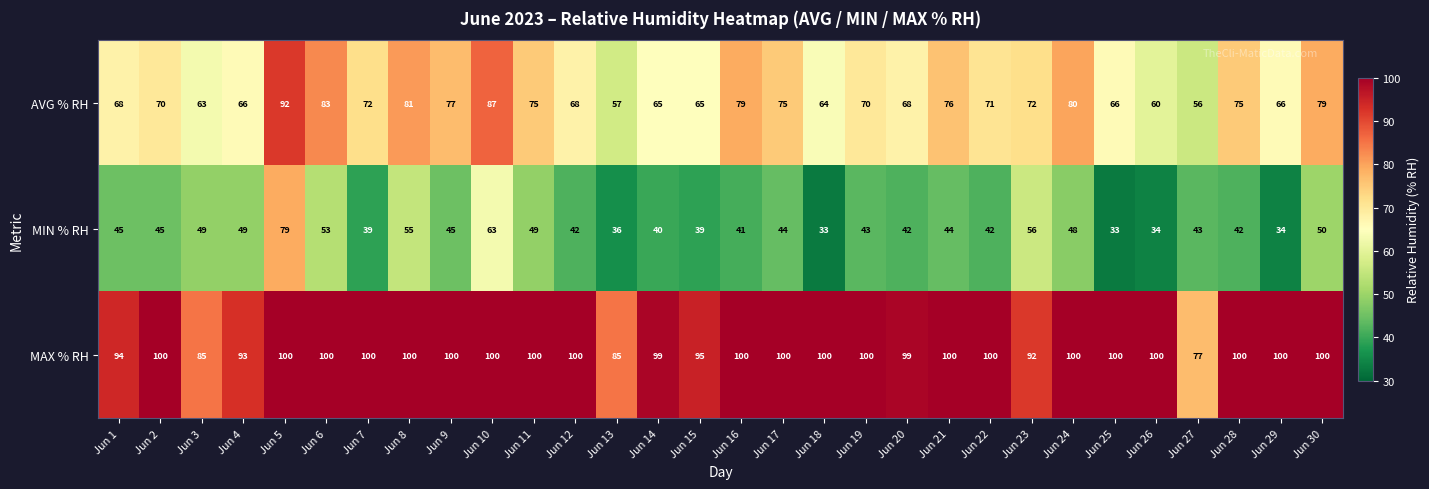

At how many categories does at least one series exceed 54?

30